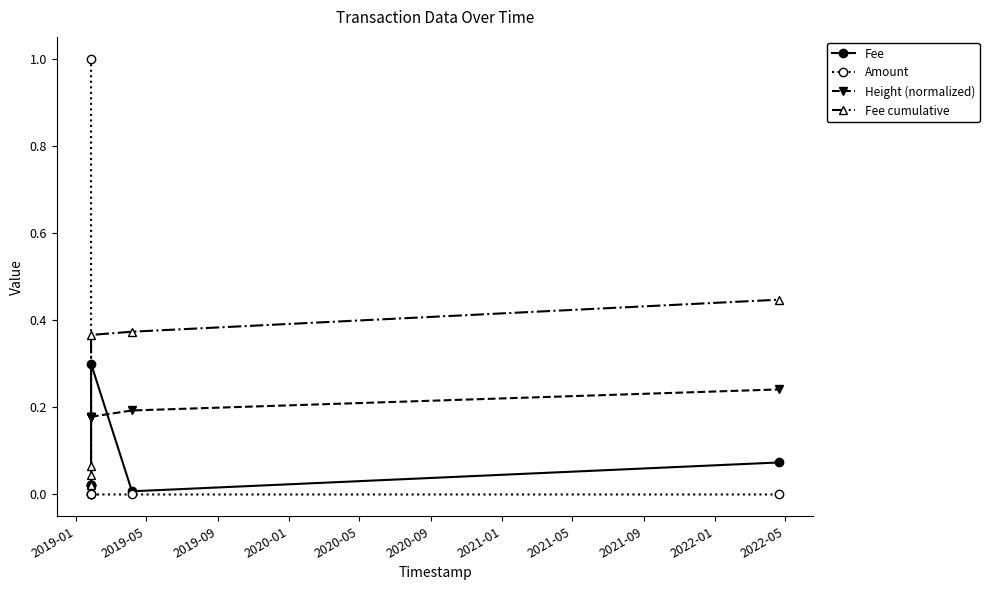

What is the sum of the Fee cumulative values at 2020-05 and 2019-05?

0.4